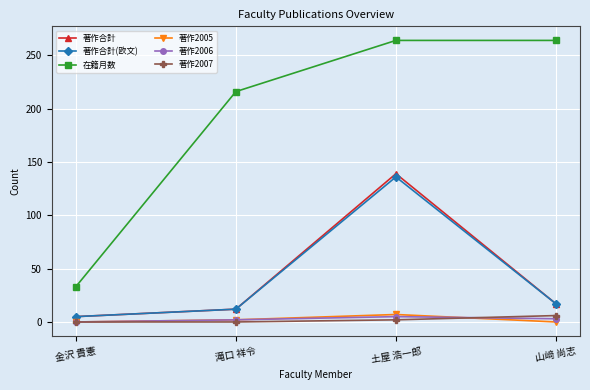

True or false: 著作合計 and 在籍月数 cross at least once.

False